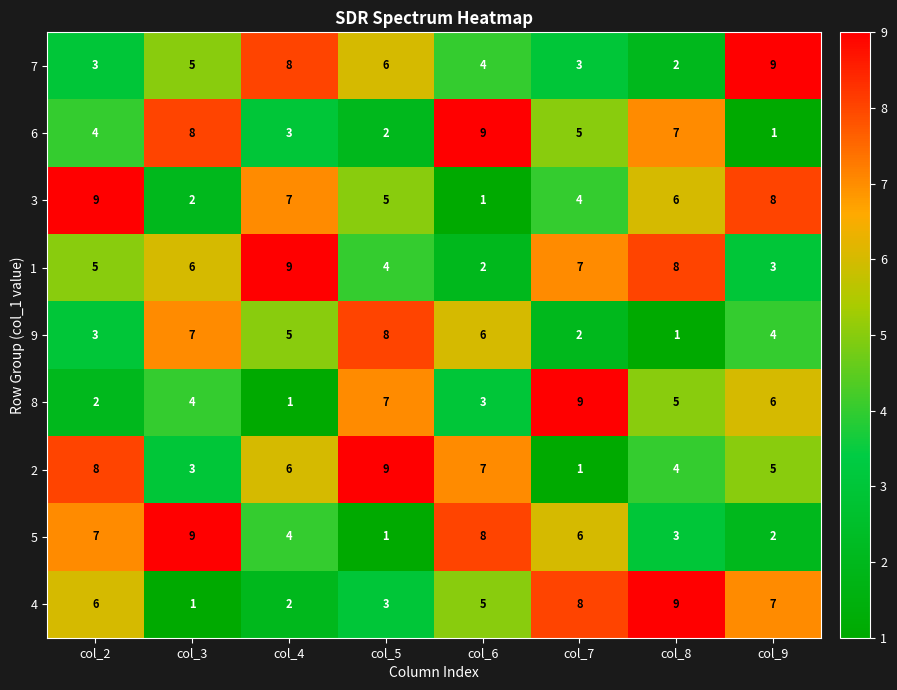

Is it true that 4 equals 3 at col_4?

False